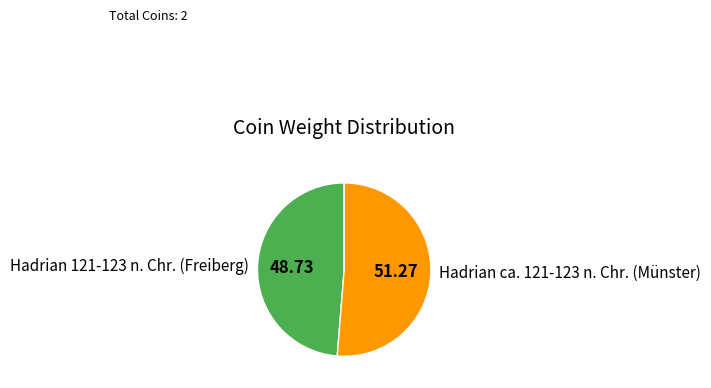

True or false: Hadrian 121-123 n. Chr. (Freiberg) accounts for 37% of the total.

False